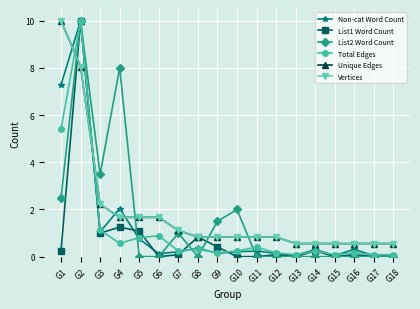

List the labels in order of List1 Word Count value, smallest first.

G6, G10, G11, G13, G15, G17, G18, G7, G12, G16, G1, G14, G9, G8, G3, G5, G4, G2